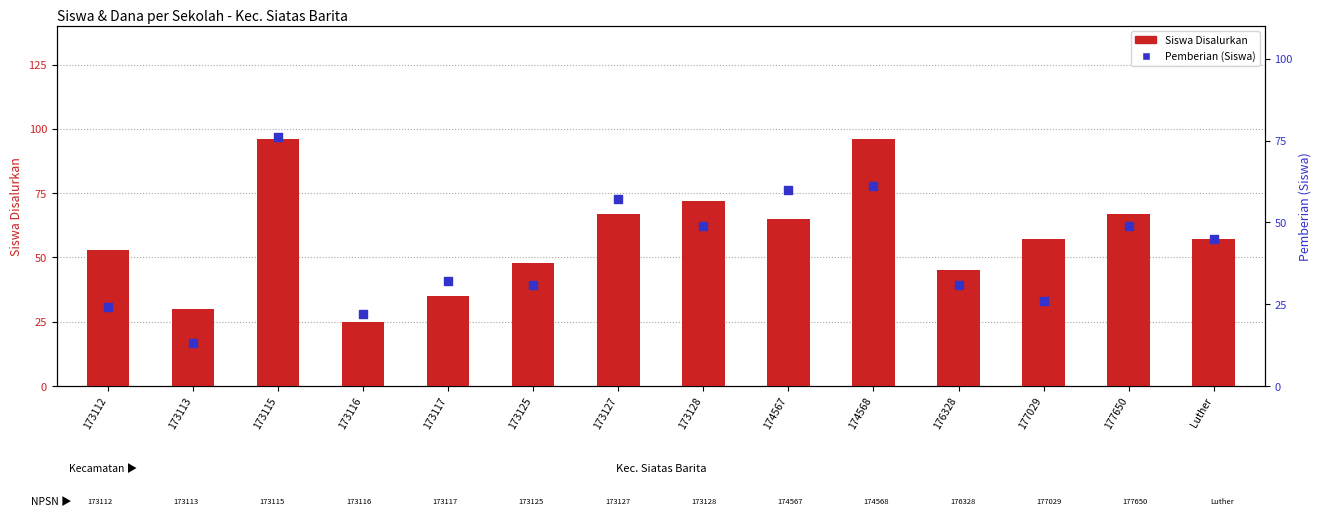

Which series has the largest Y range (max minus min)?

Siswa Disalurkan